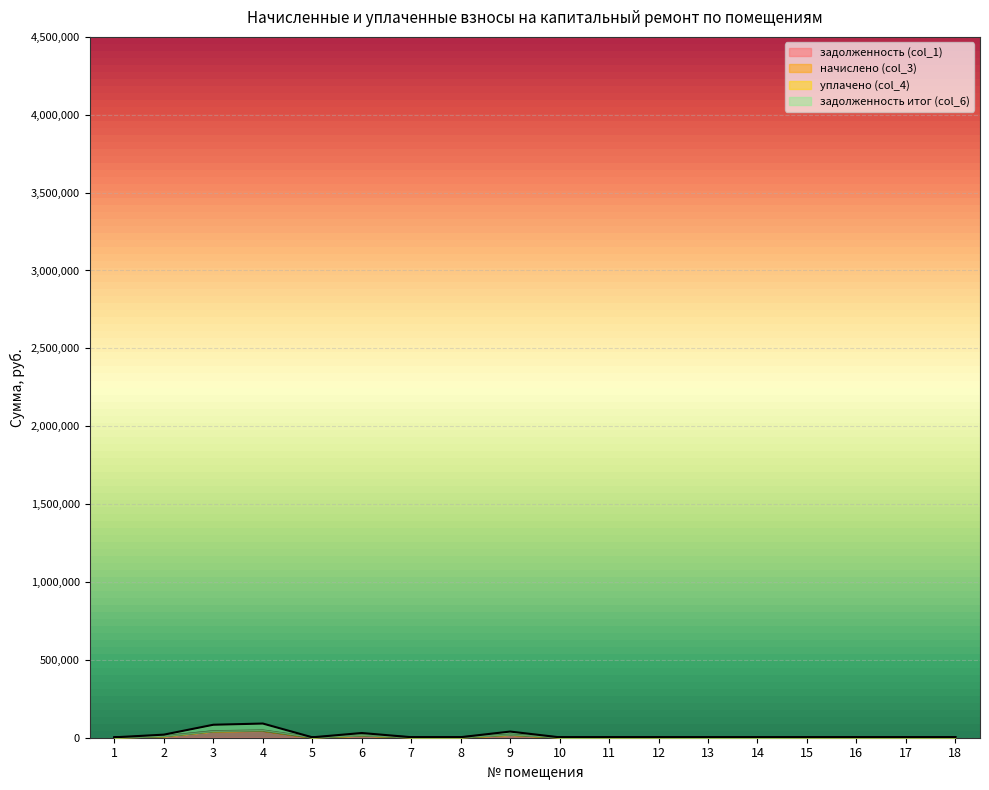

What is the value of the задолженность (col_1) point at the 13th from the left?

3.1